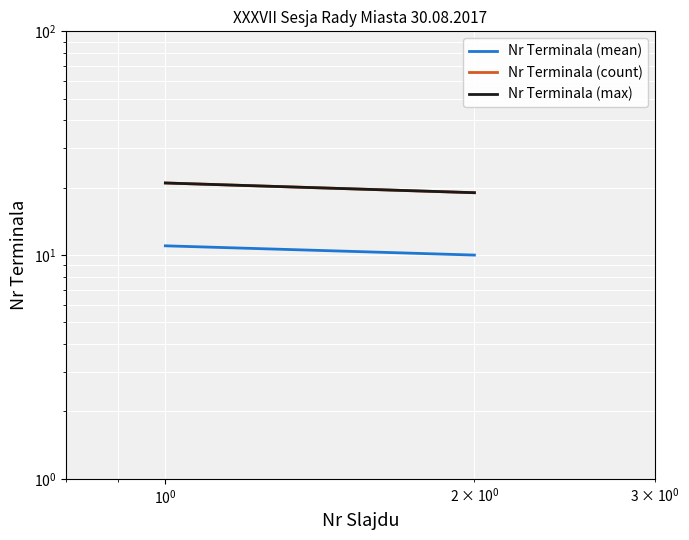

At how many categories does at least one series exceed 13?

2